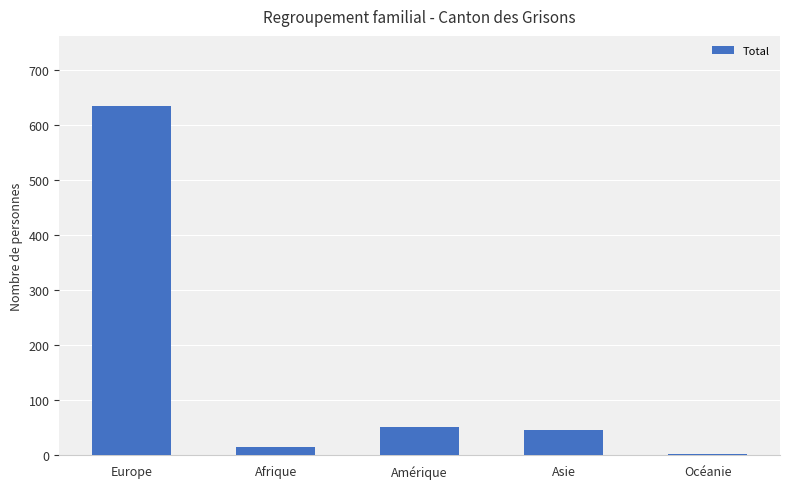

Approximately how many times larger is the value at Amérique compared to Europe?

0.1